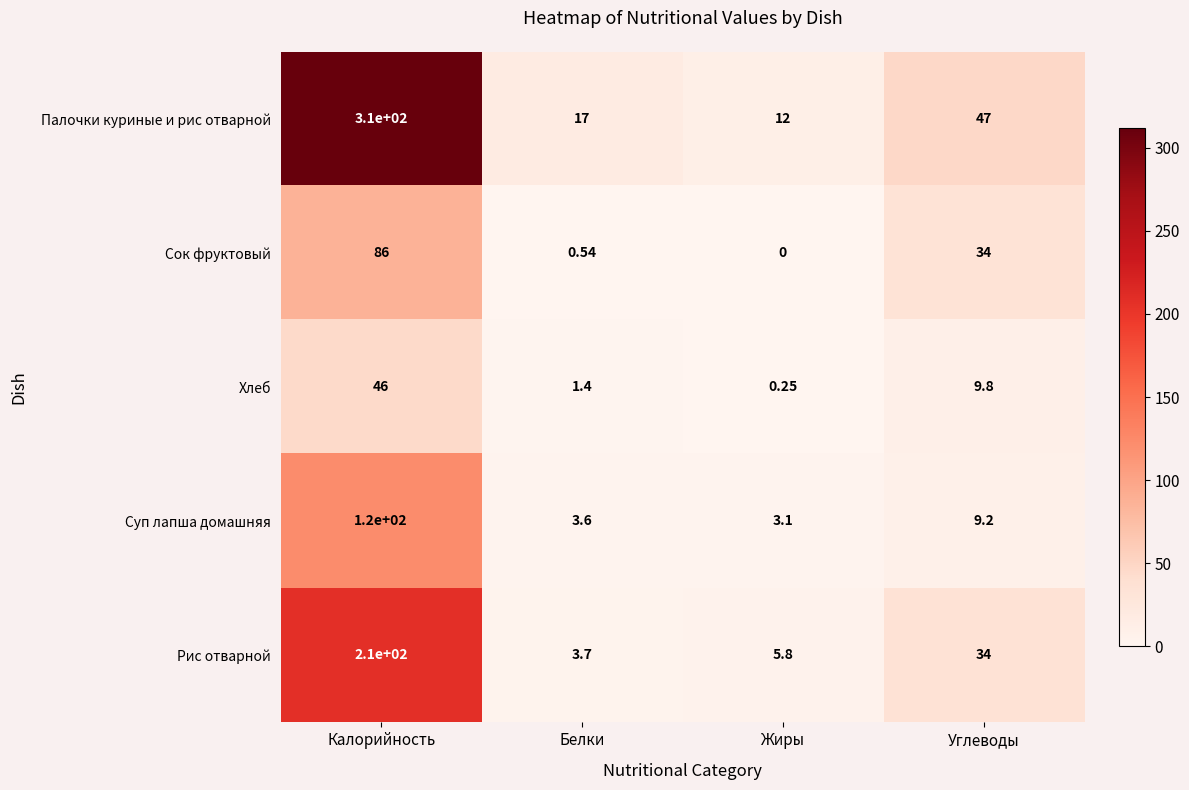

At which category is the sum across all series the highest?

Калорийность